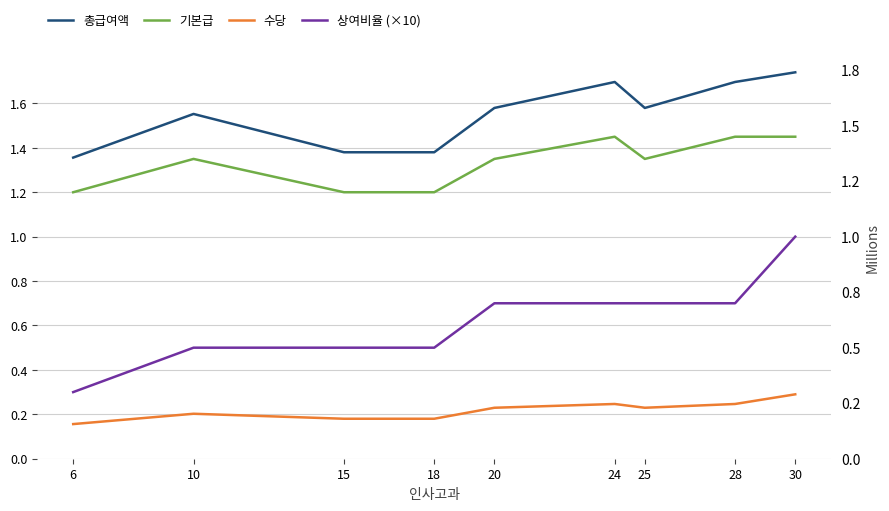

True or false: 기본급 has a value of 1.2 at 18.

True